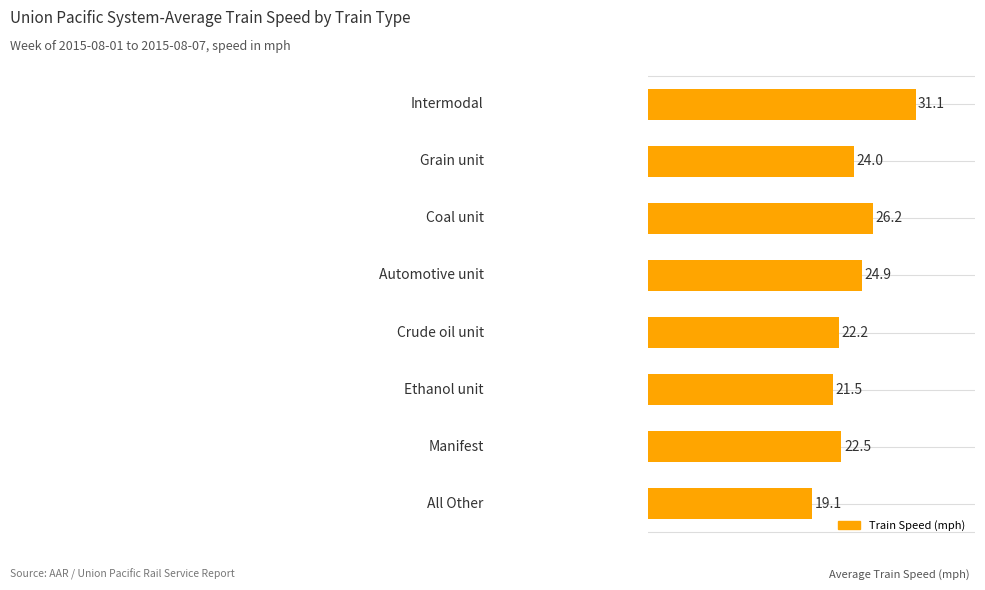

What is the smallest value displayed?

19.1